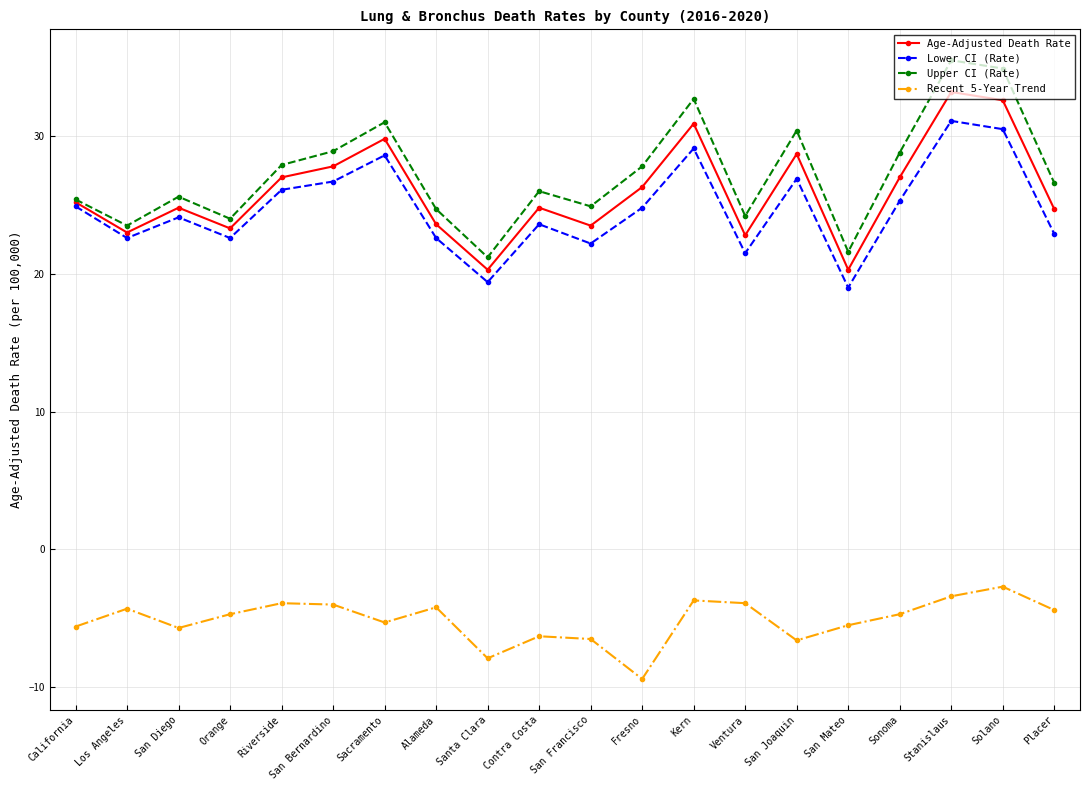

At which label does Age-Adjusted Death Rate first exceed 25?

California